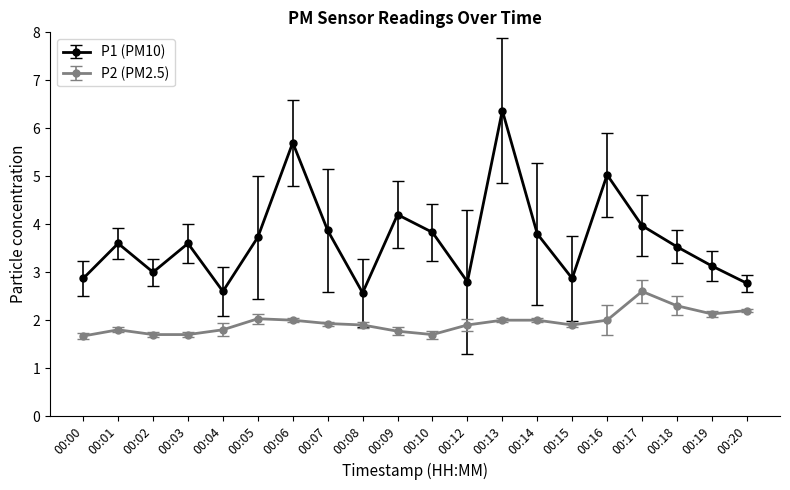

How many data points does each series have?

20